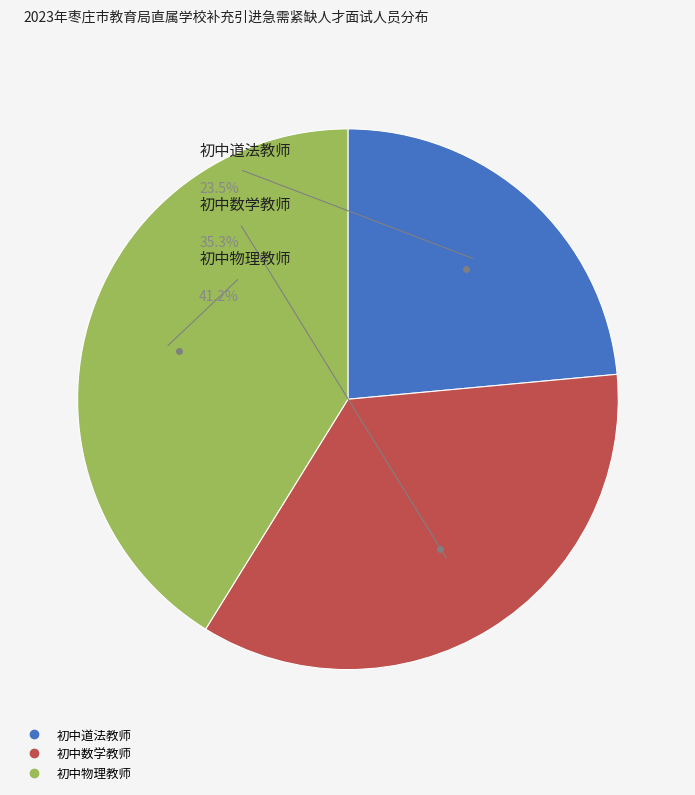

To the nearest percent, what percentage of the pie is 初中数学教师?

35%